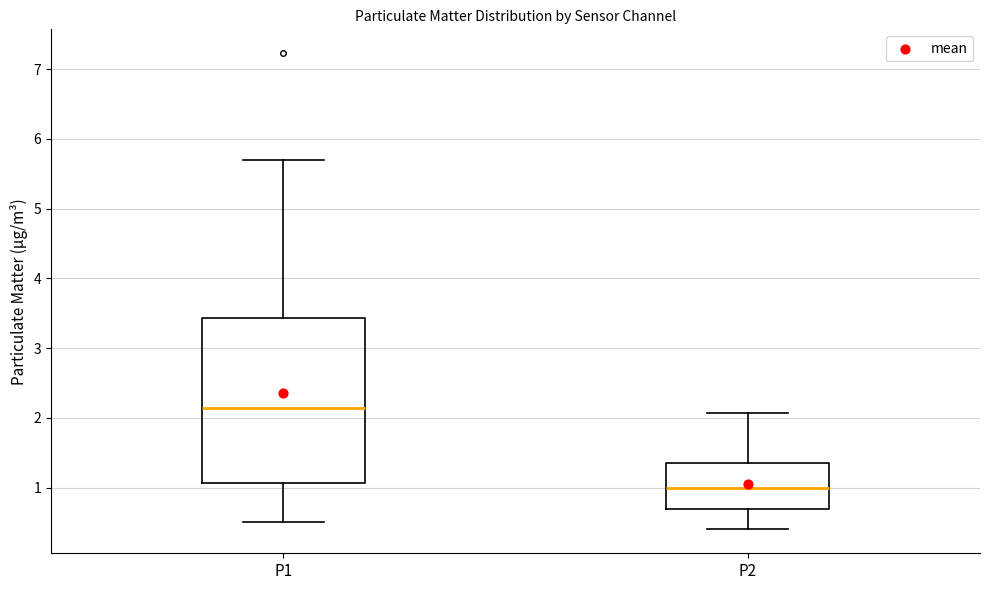

Reading left to right, transcribe this box plot: for each box, give where its median line is, the range the box spans, and where its two whiskers end, as read against the y-axis. The values are not printed on the chart, so give them approximately, as read against the axis.

P1: median 2.1, box 1.1 to 3.4, whiskers 0.5 to 5.7
P2: median 1.0, box 0.7 to 1.3, whiskers 0.4 to 2.1